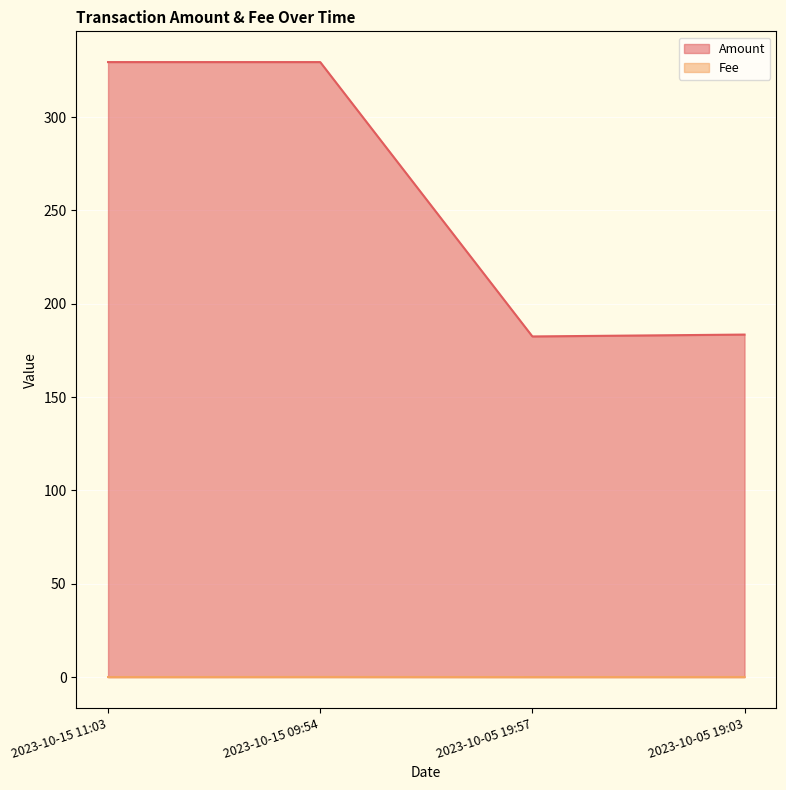

What are all the series names shown in the legend?

Amount, Fee